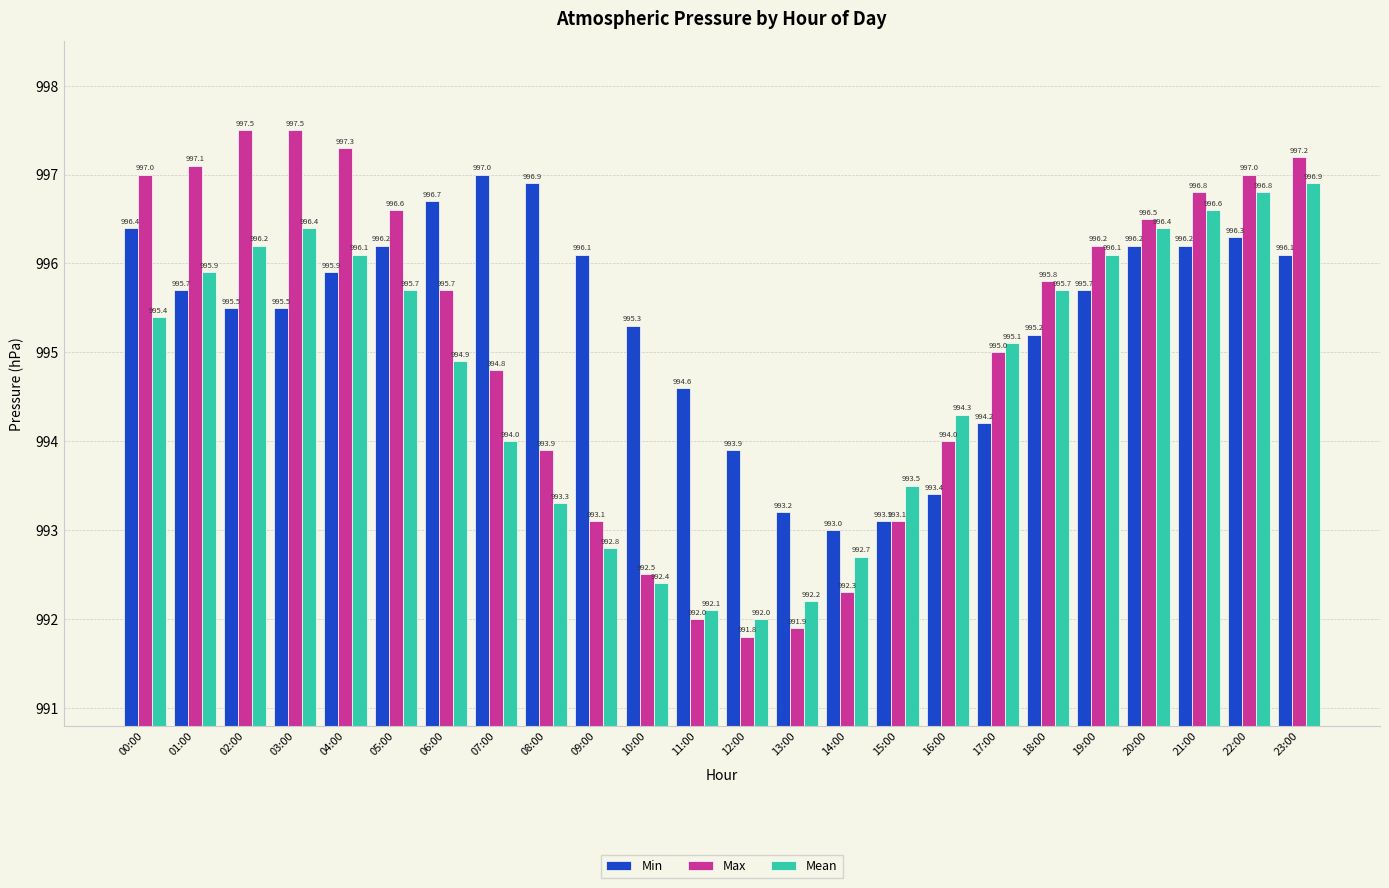

Rank the series by their maximum value, from highest to lowest.

Max, Min, Mean